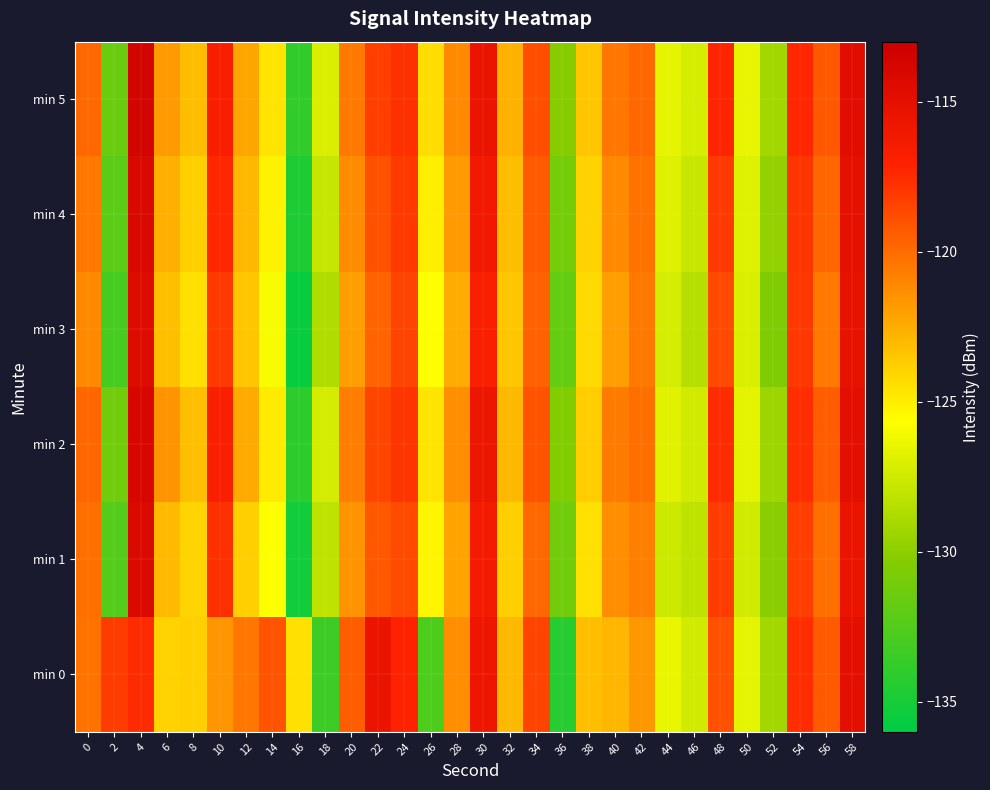

What is the maximum value shown in the chart?

-113.7